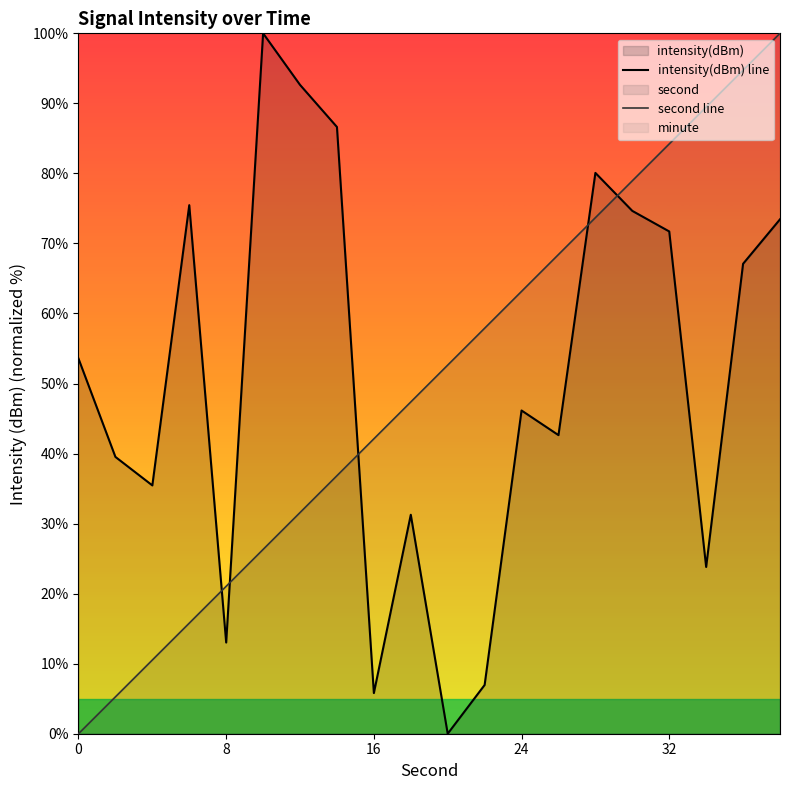

After their last crossing, which series has the higher values: second line or intensity(dBm) line?

second line